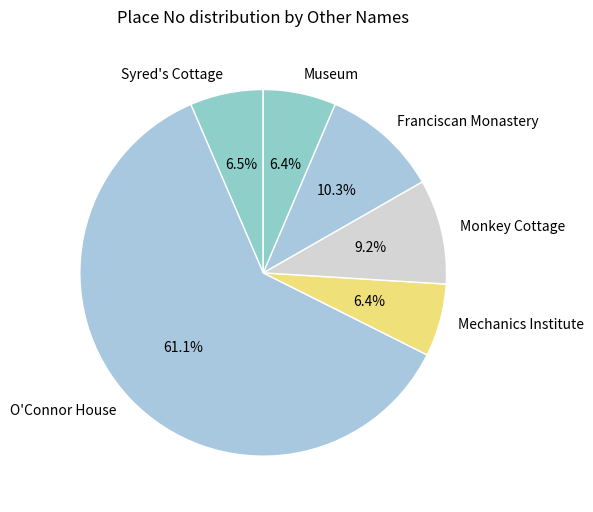

To the nearest percent, what is the difference between the O'Connor House and Syred's Cottage slice percentages?

55%